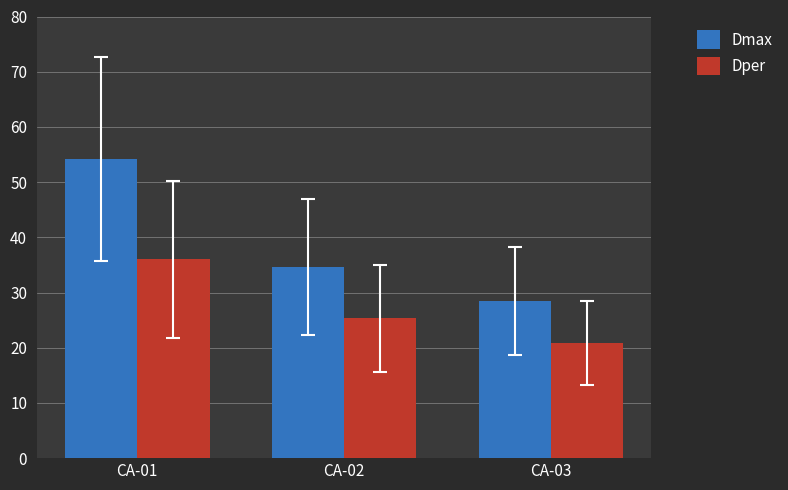

List the series in order of their overall mean, highest first.

Dmax, Dper